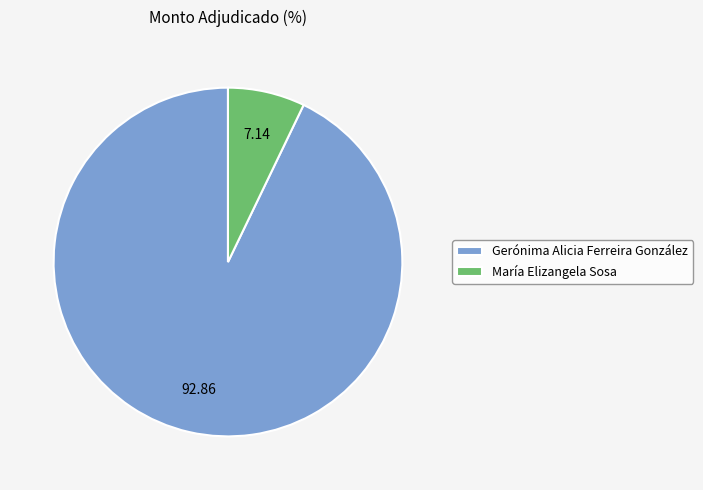

True or false: María Elizangela Sosa accounts for 7% of the total.

True